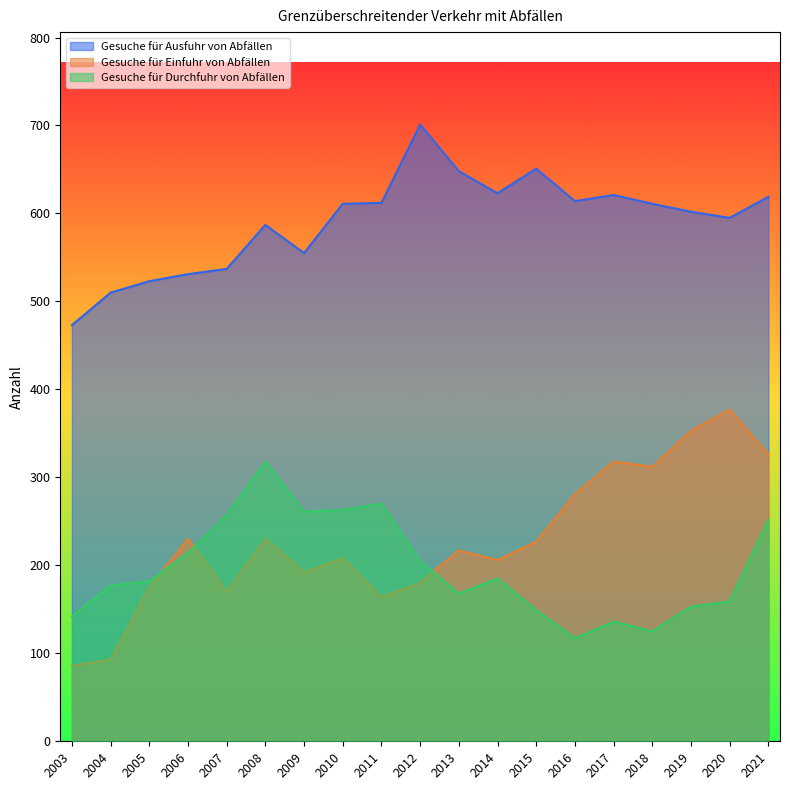

How many interior local valleys does the Gesuche für Durchfuhr von Abfällen series have?

4